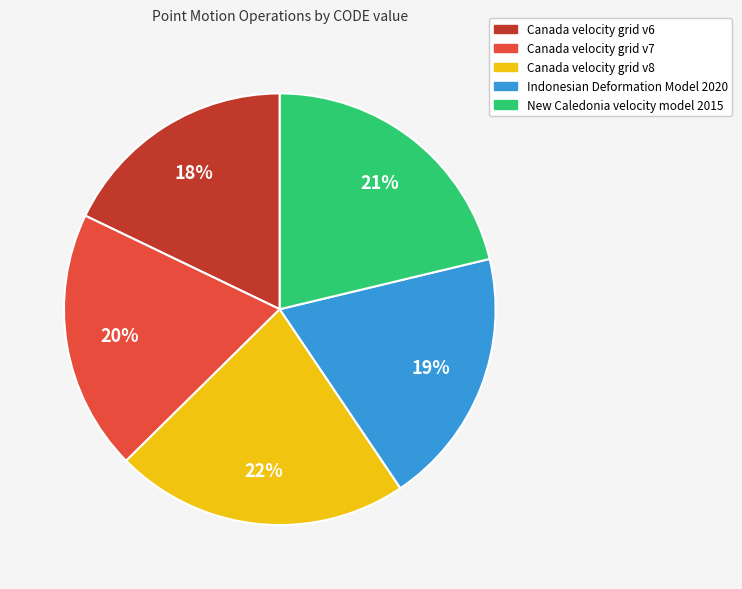

Is the sum of New Caledonia velocity model 2015 and Canada velocity grid v7 greater than half?

No